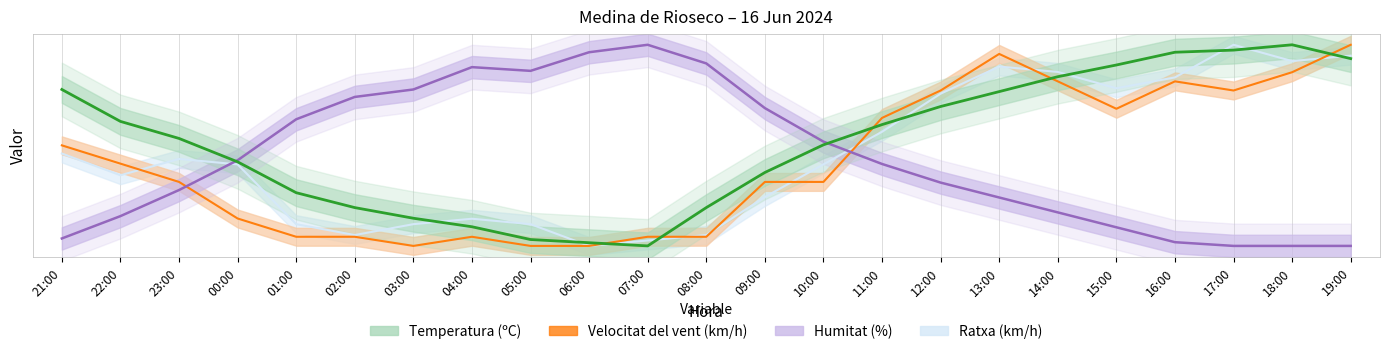

Read the Humitat (%) value at 06:00.

91.7